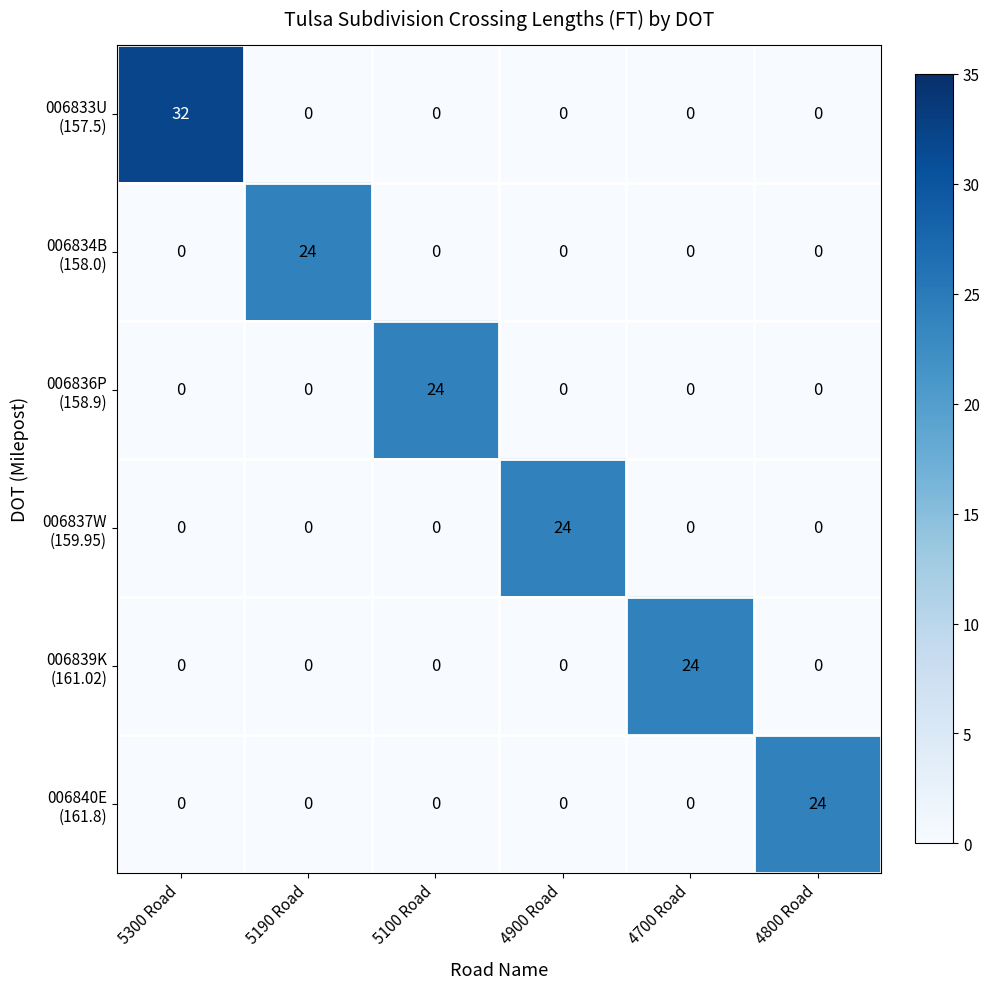

What is the spread (max minus min) of values at 5300 Road?

32